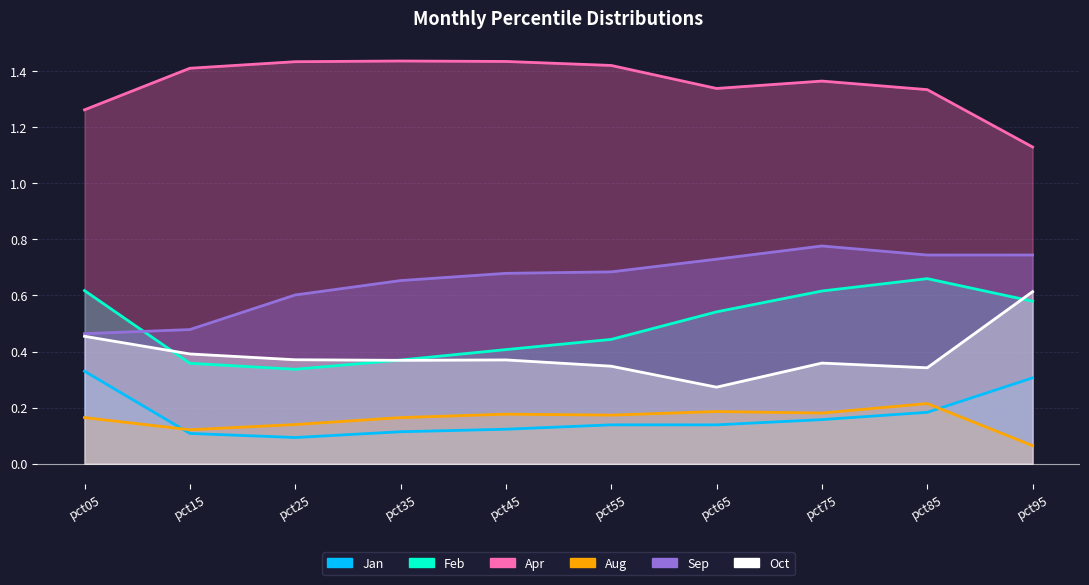

True or false: Apr and Aug intersect in this chart.

False